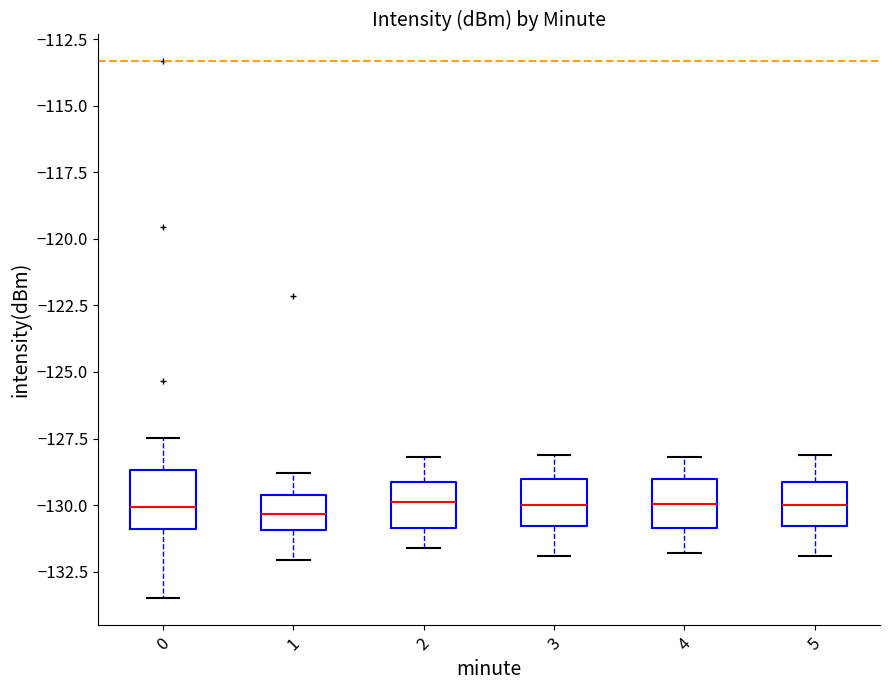

Where does the upper whisker of the box at x = 0 end on the y-axis? The values are not printed on the chart, so give them approximately, as read against the axis.

-127.5